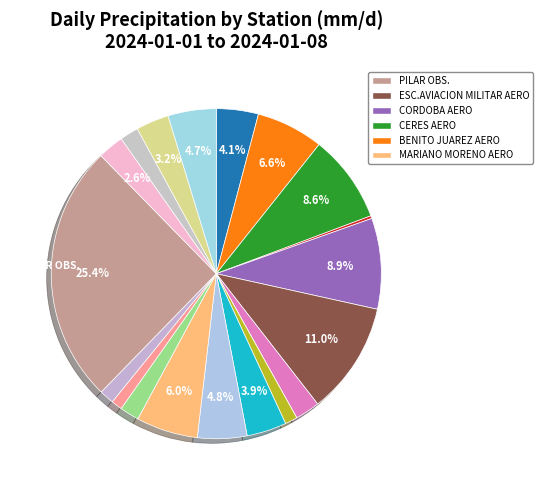

Which category has the biggest portion of the pie?

PILAR OBS.